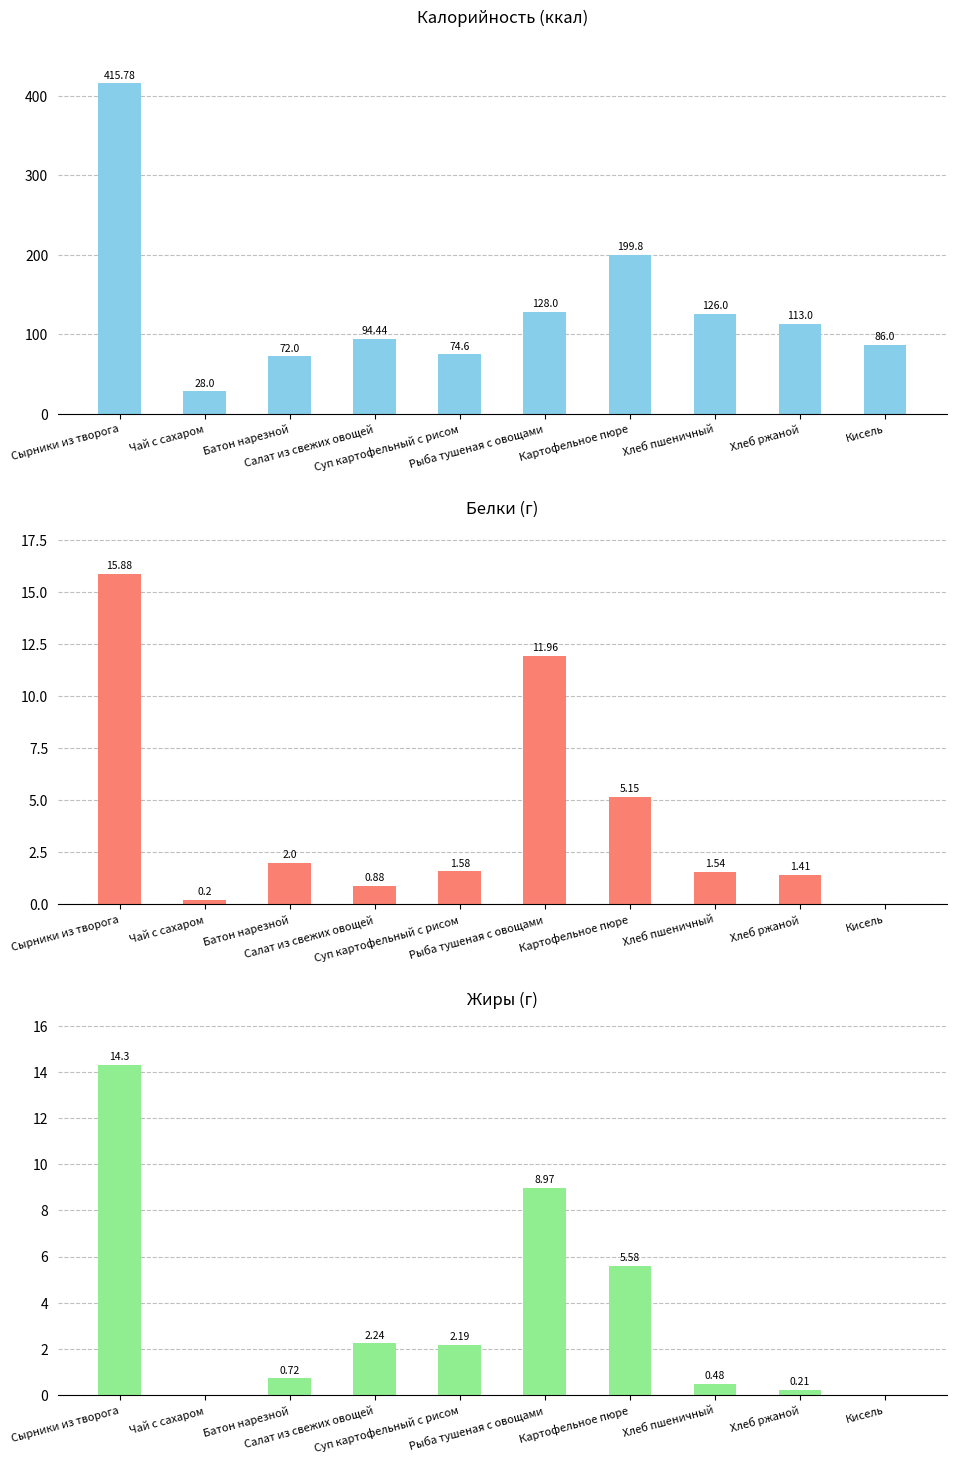

What is the label of the 4th bar from the right?

Картофельное пюре